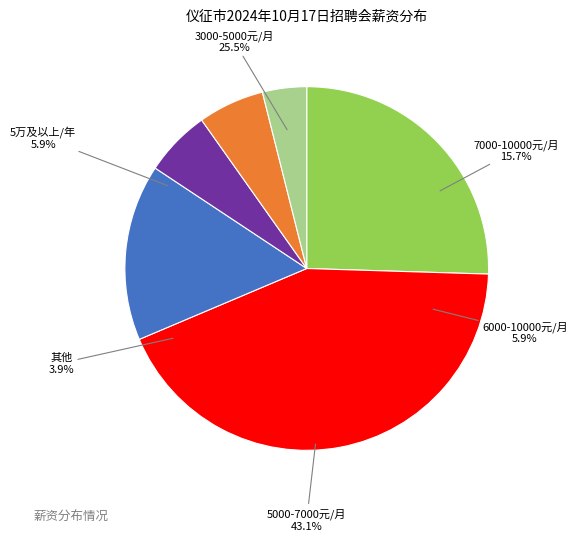

What percentage is the 7000-10000元/月 slice, to the nearest percent?

16%